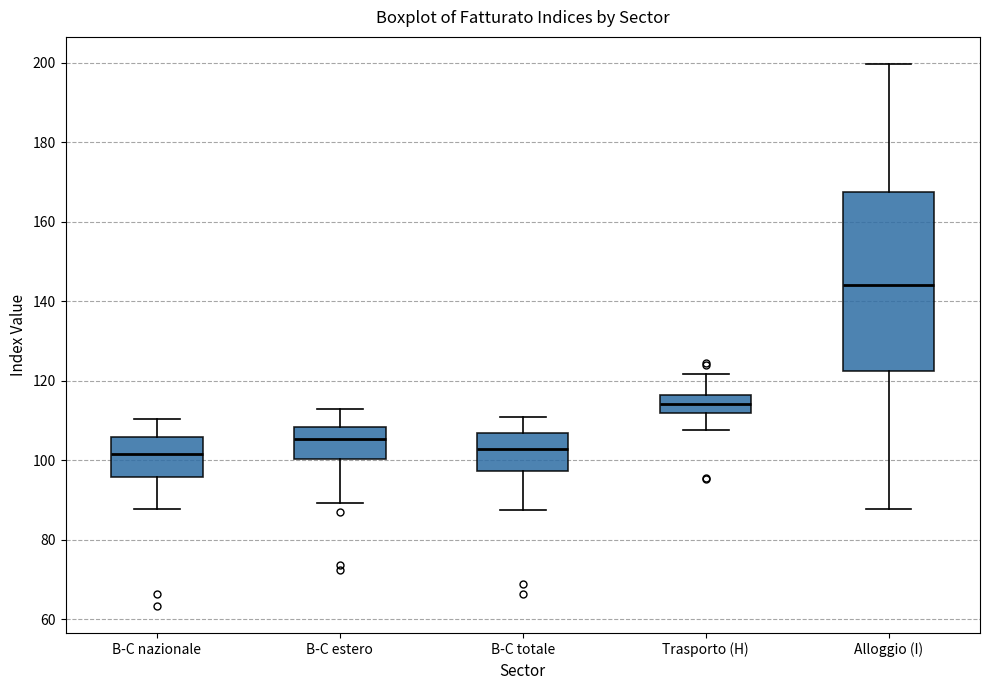

Where does the median line of the box for B-C estero sit on the y-axis? The values are not printed on the chart, so give them approximately, as read against the axis.

106